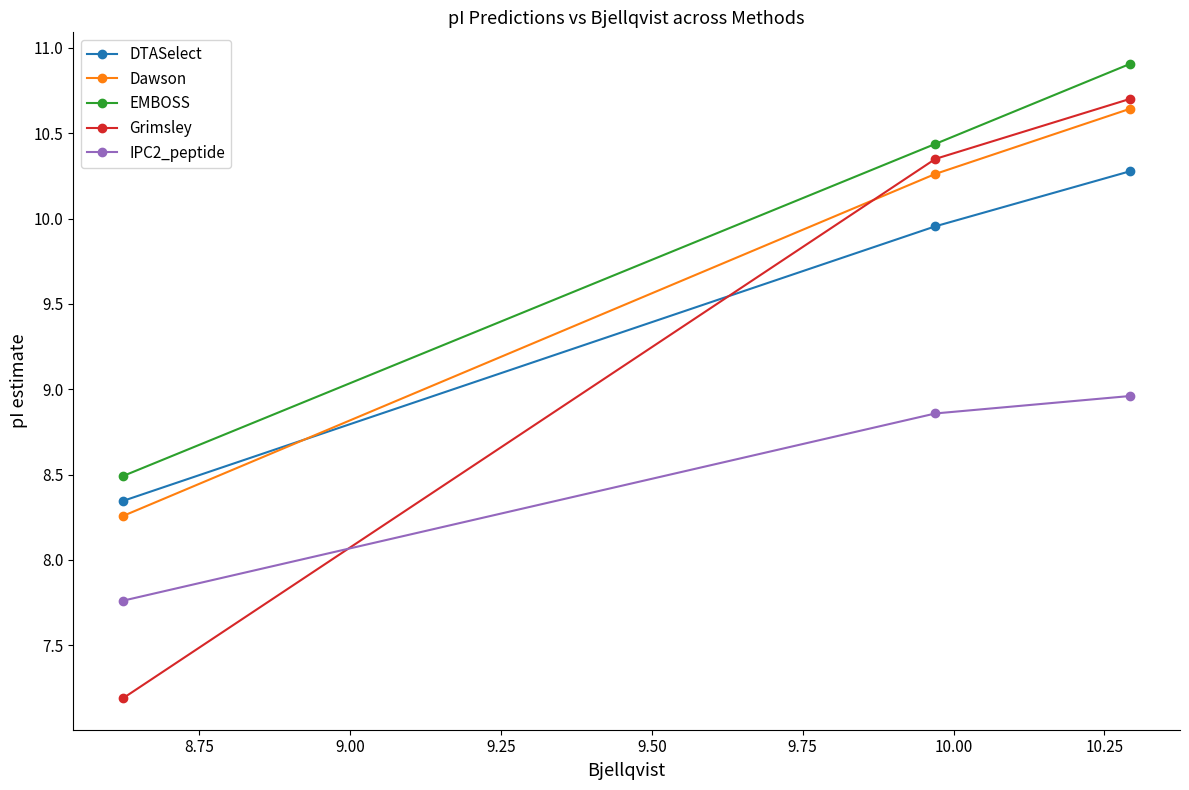

At how many categories does at least one series exceed 8?

3